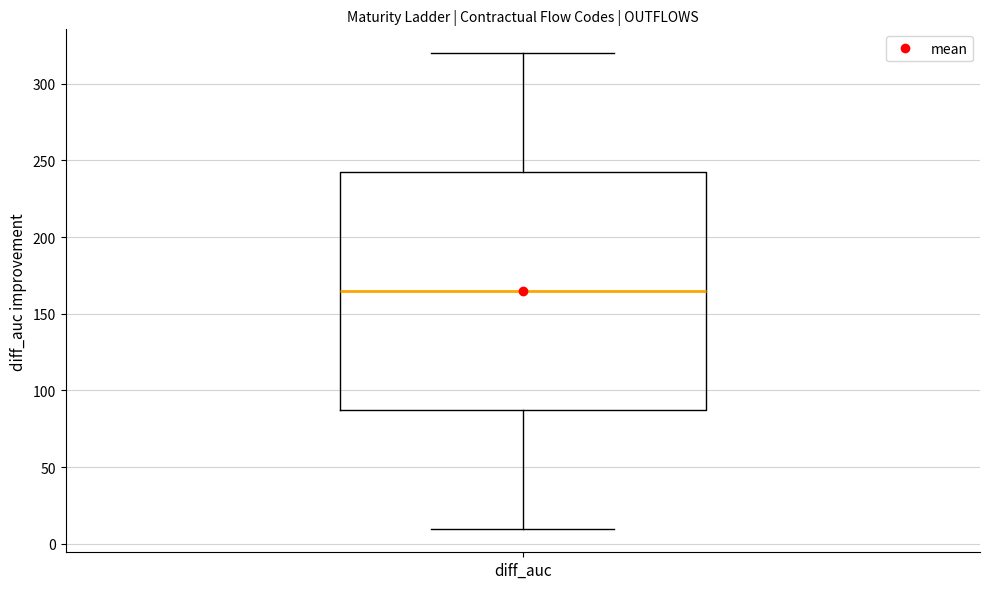

Transcribe this box plot: give where the median line is, the range the box spans, and where the two whiskers end, as read against the y-axis. The values are not printed on the chart, so give them approximately, as read against the axis.

median 165, box 90 to 245, whiskers 10 to 320